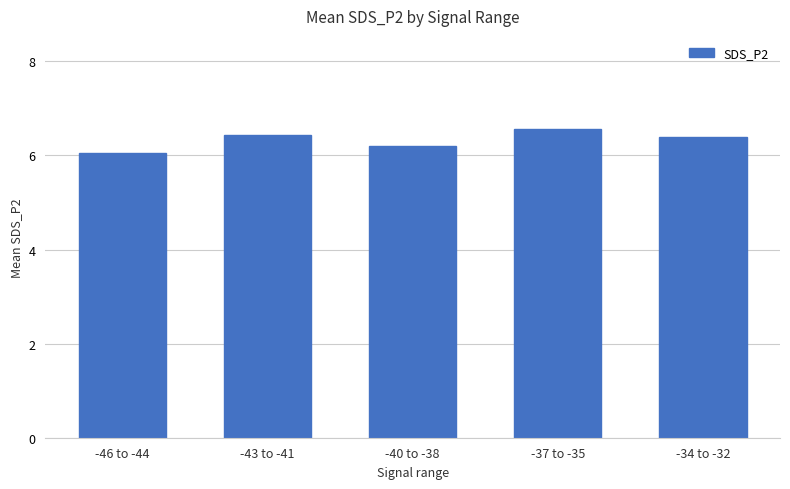

What is the ratio of the value at -46 to -44 to the value at -43 to -41?

0.9